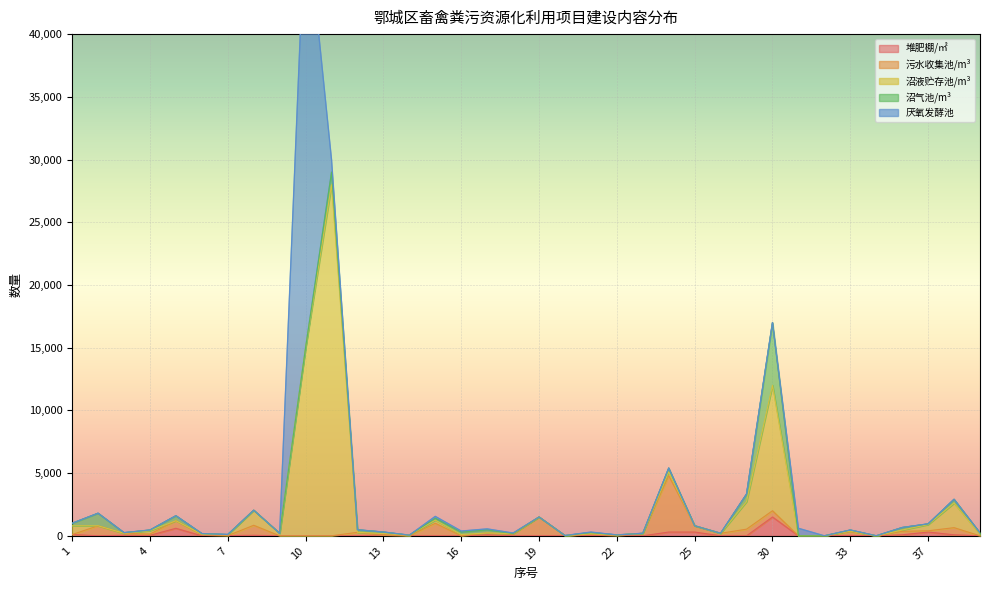

Which series has the largest total across all categories?

沼液贮存池/m³